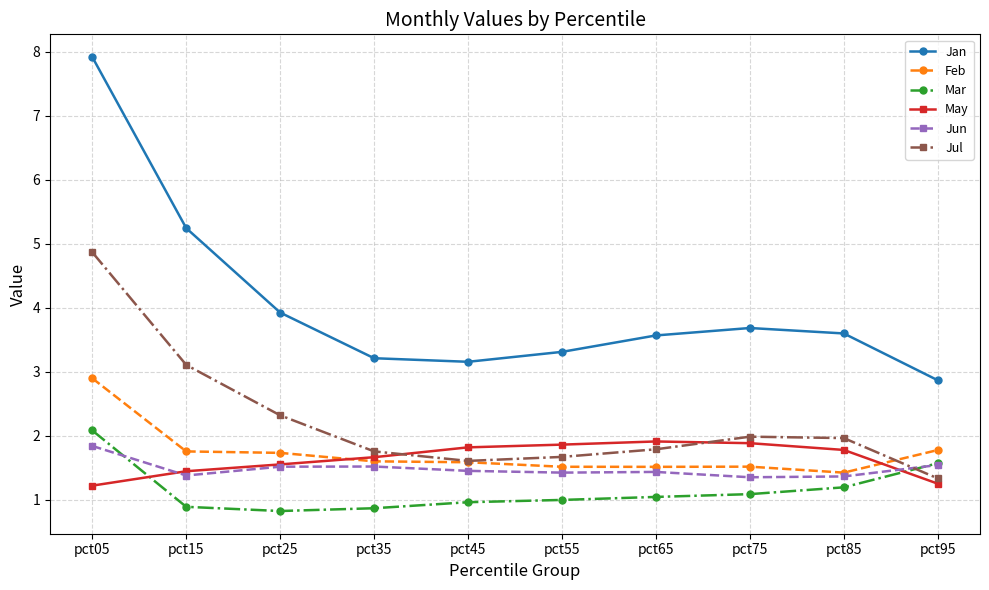

Which series has the widest spread of values?

Jan